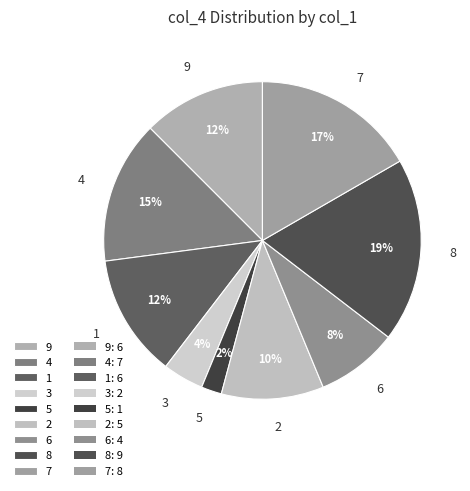

To the nearest percent, what portion does 7 represent?

17%